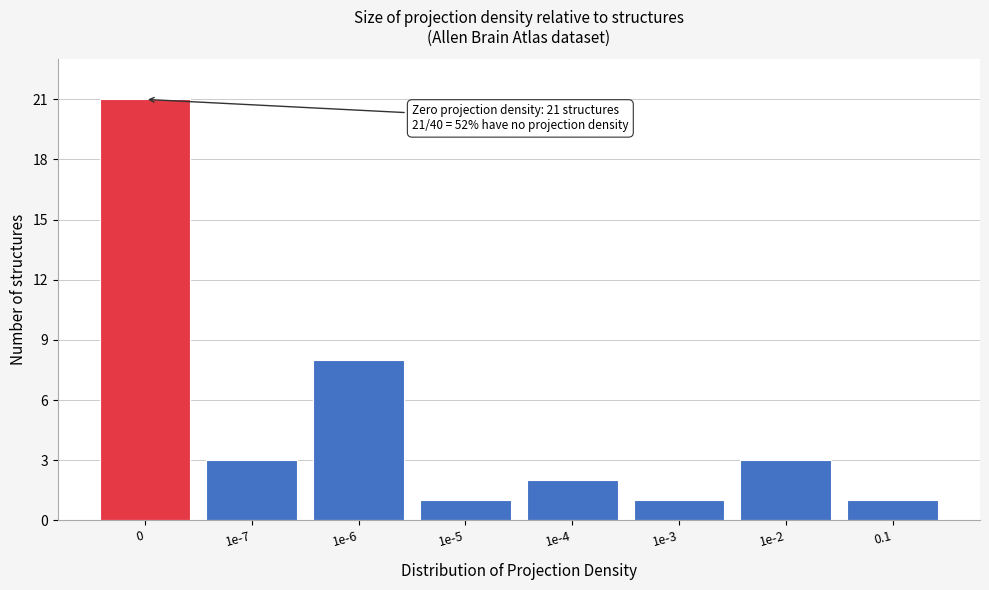

Reading left to right, transcribe all the data shown in this chart.

0=21	1e-7=3	1e-6=8	1e-5=1	1e-4=2	1e-3=1	1e-2=3	0.1=1